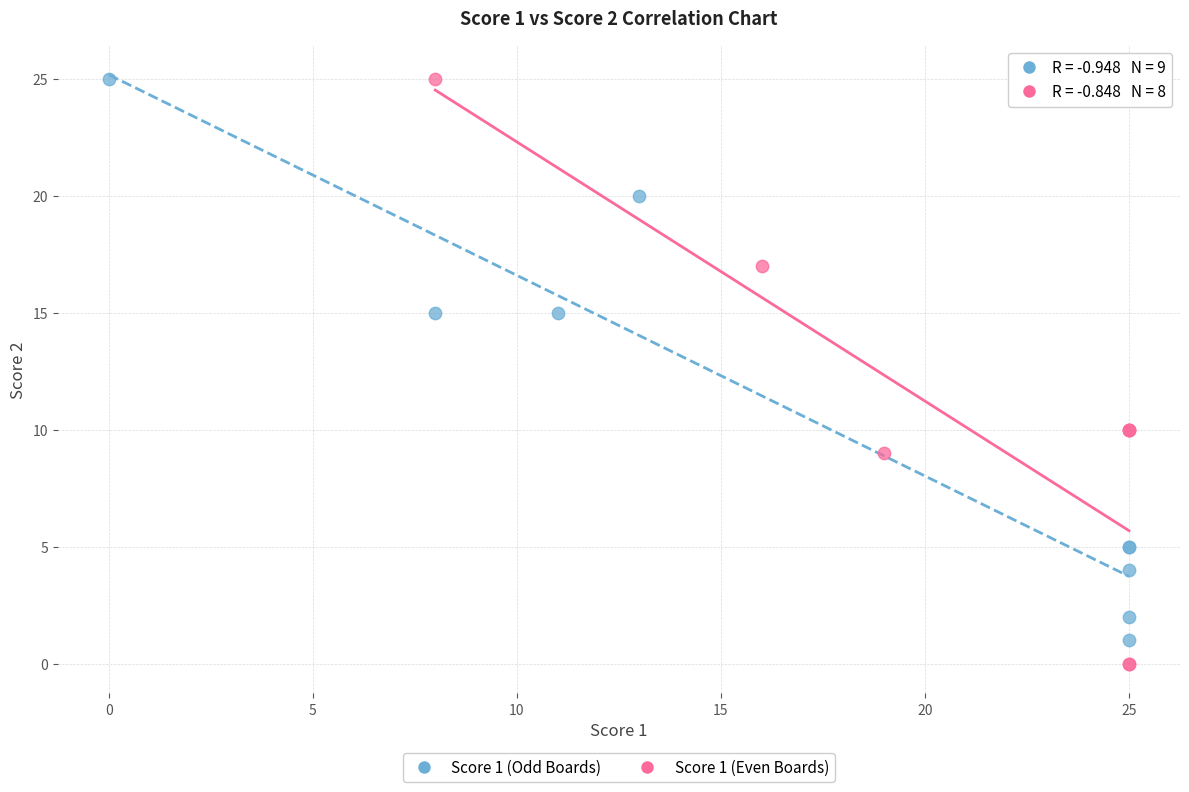

Which series has the widest spread of Y values?

Score 1 (Even Boards)